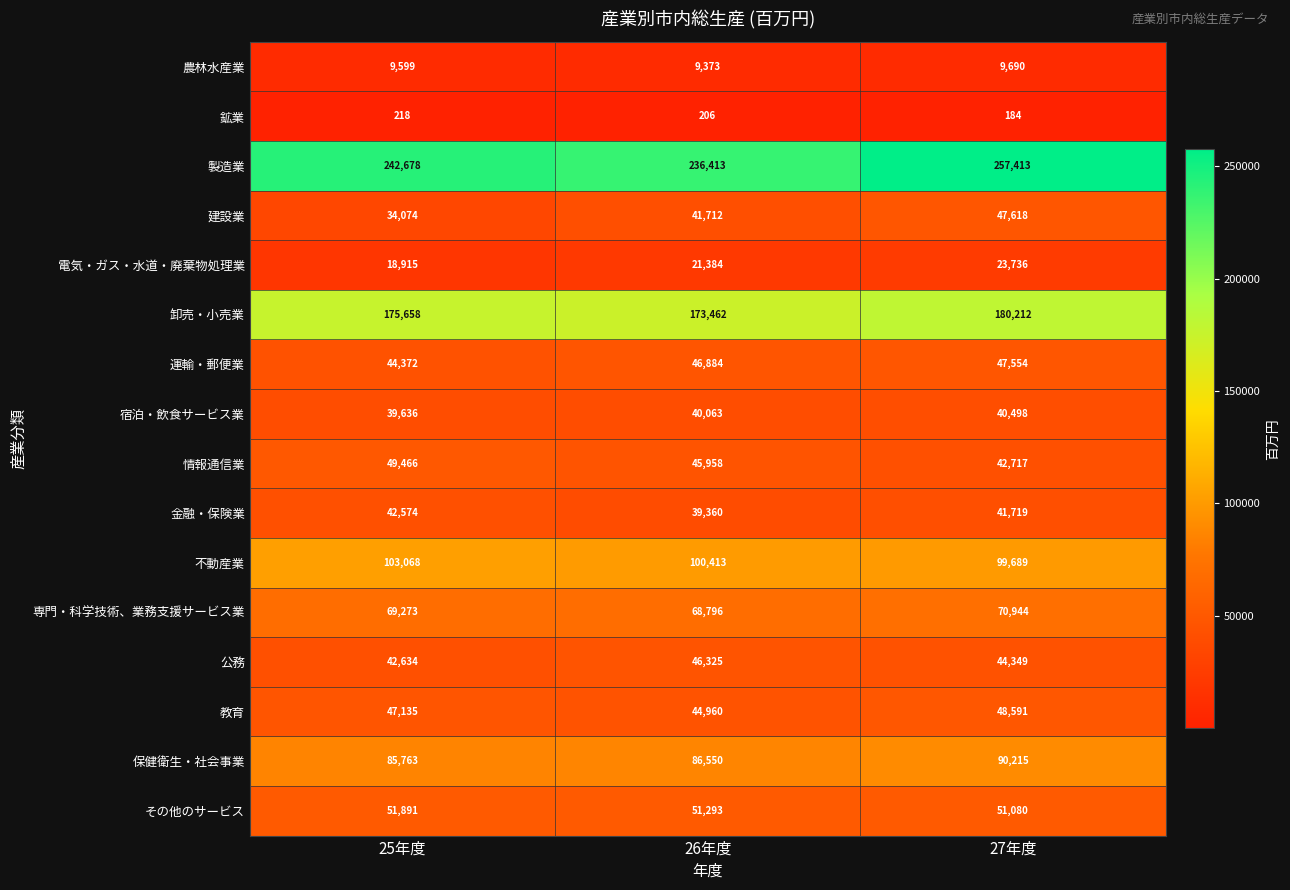

What is the sum of the 不動産業 values at 25年度 and 26年度?

203481